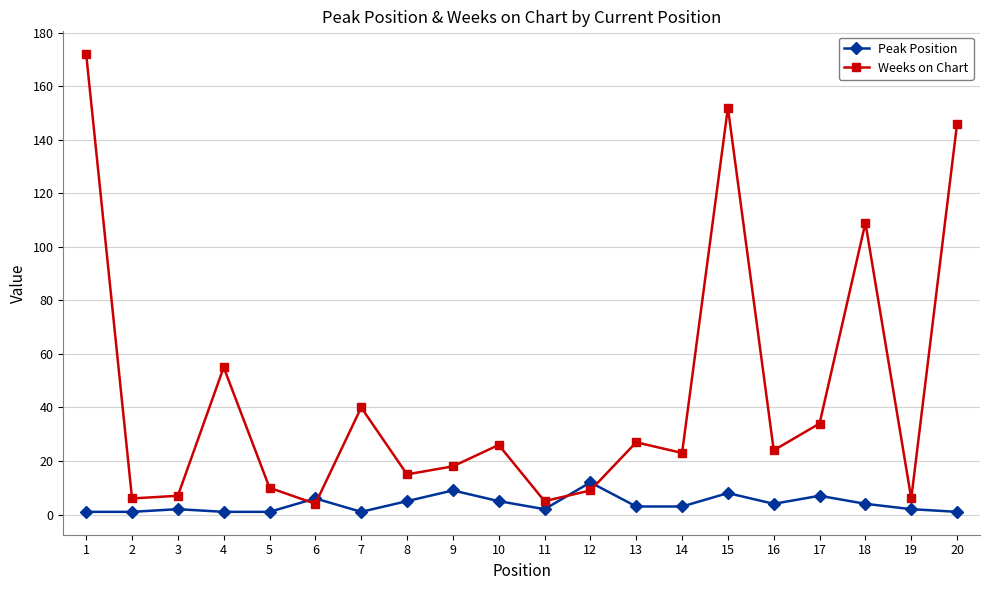

How many times do Peak Position and Weeks on Chart cross each other?

4